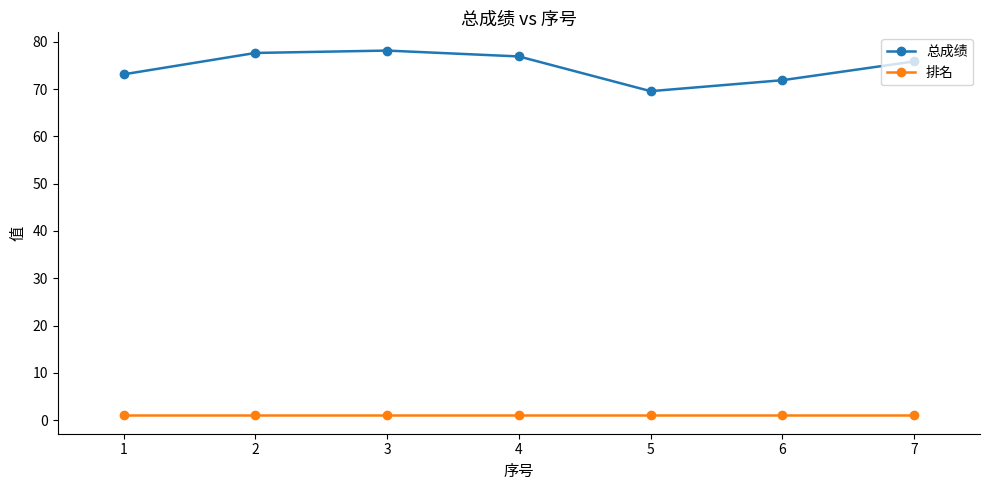

At 1, list the series in order from smallest to largest.

排名, 总成绩